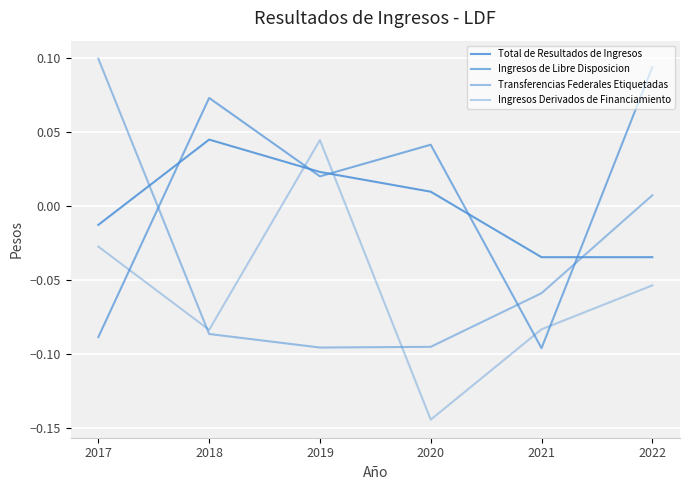

How many lines are shown in the chart?

4